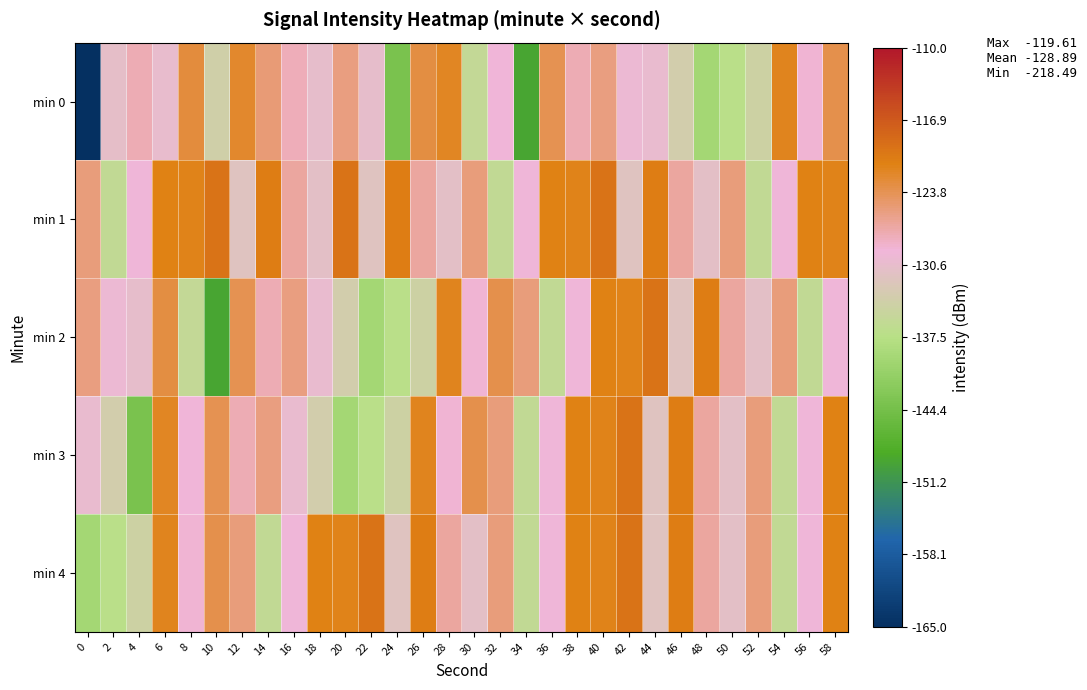

What is the spread (max minus min) of values at 12?

9.7